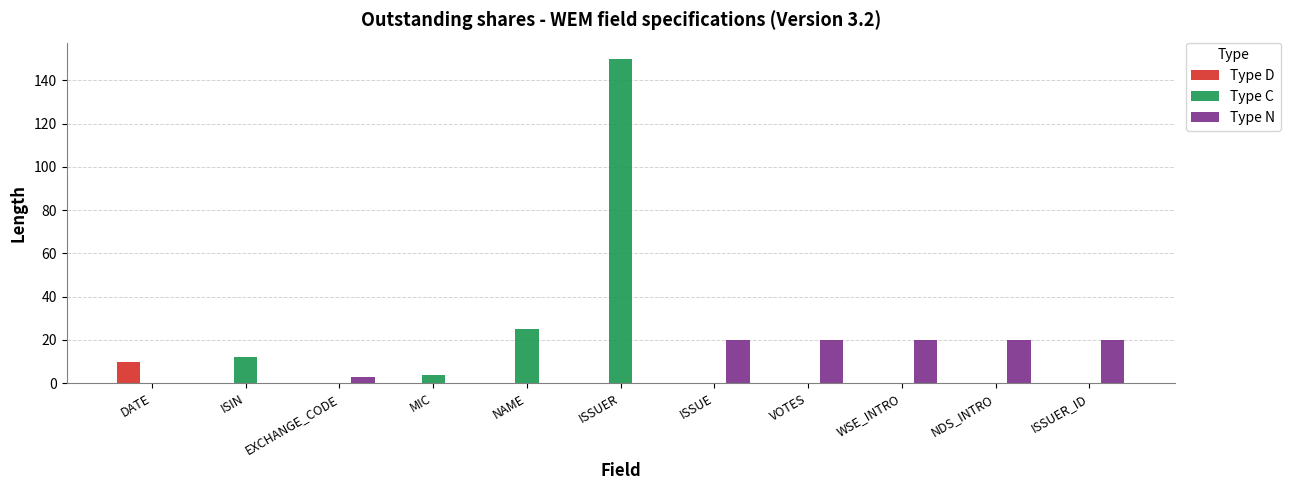

The Type C series shows 14 at NAME. True or false?

False